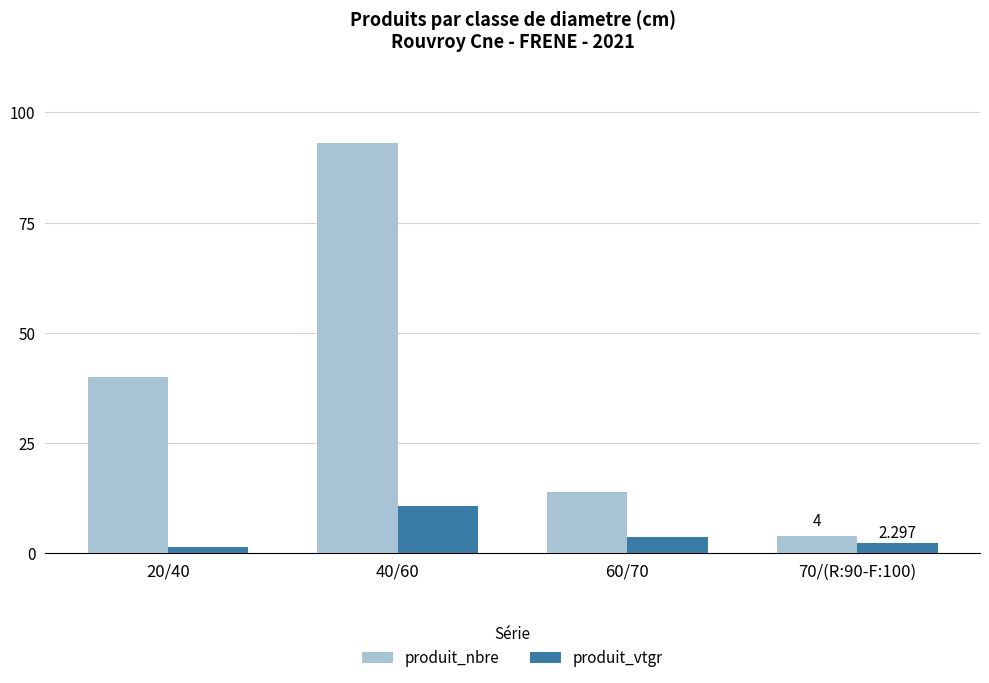

Where does the produit_vtgr series first go above 3?

40/60